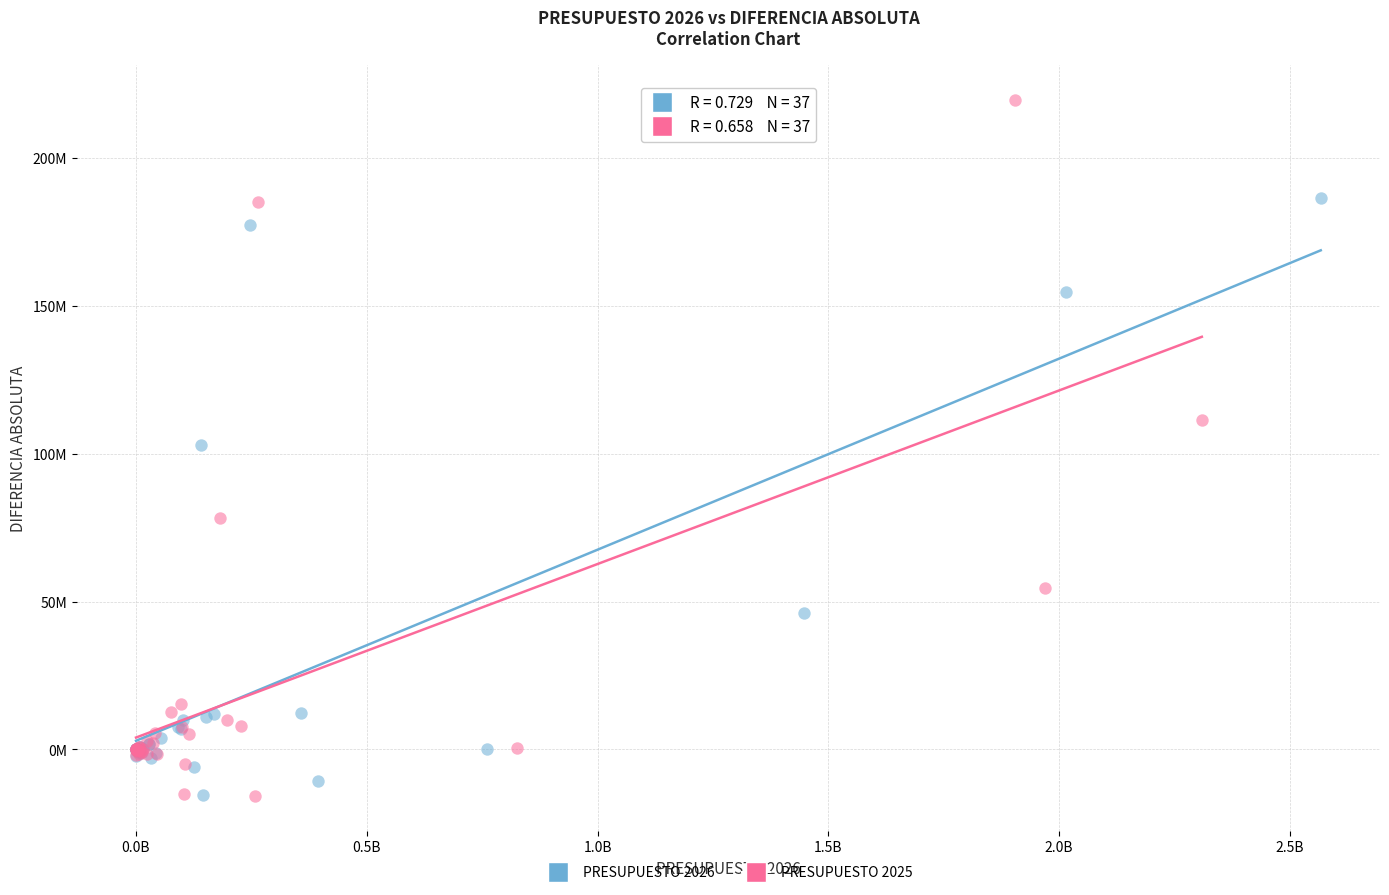

What are all the series names shown in the legend?

PRESUPUESTO 2026, PRESUPUESTO 2025